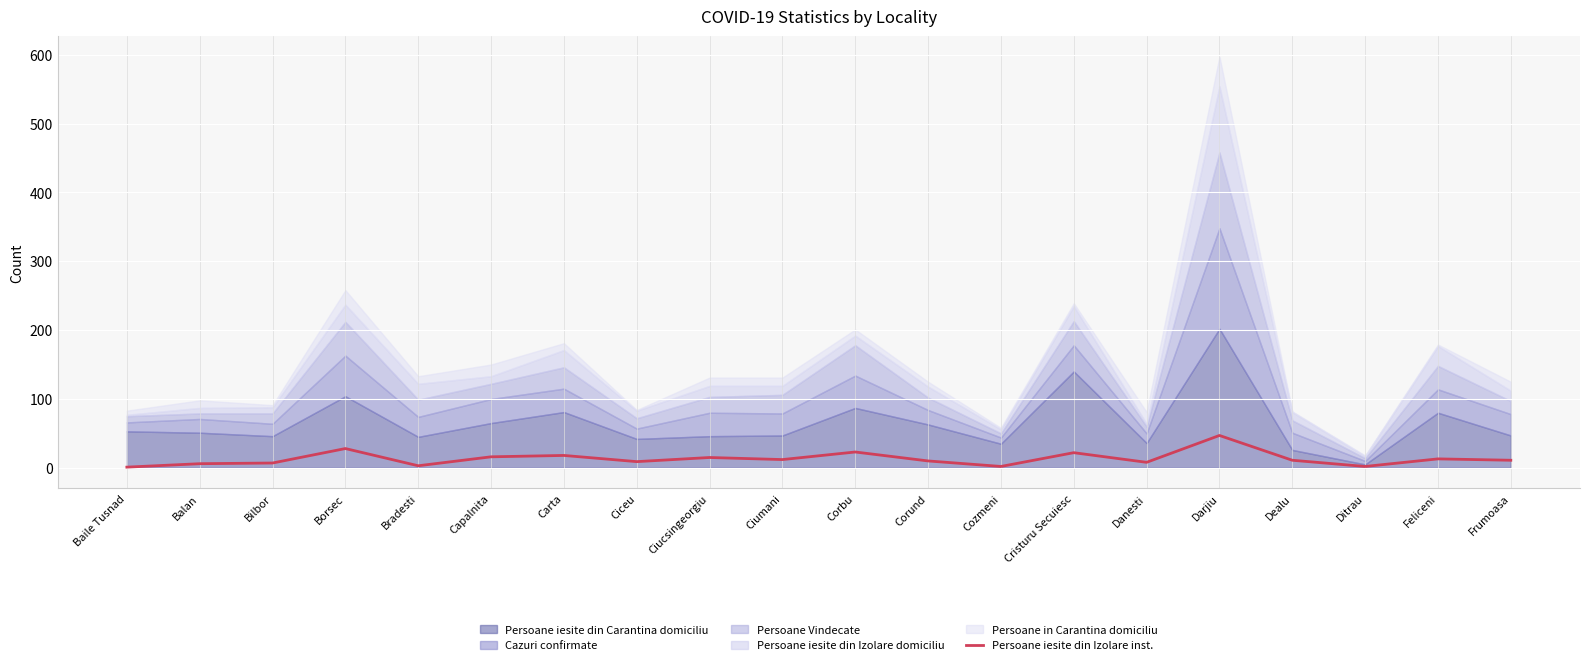

Which category has the highest value in the Persoane iesite din Izolare inst. series?

Darjiu